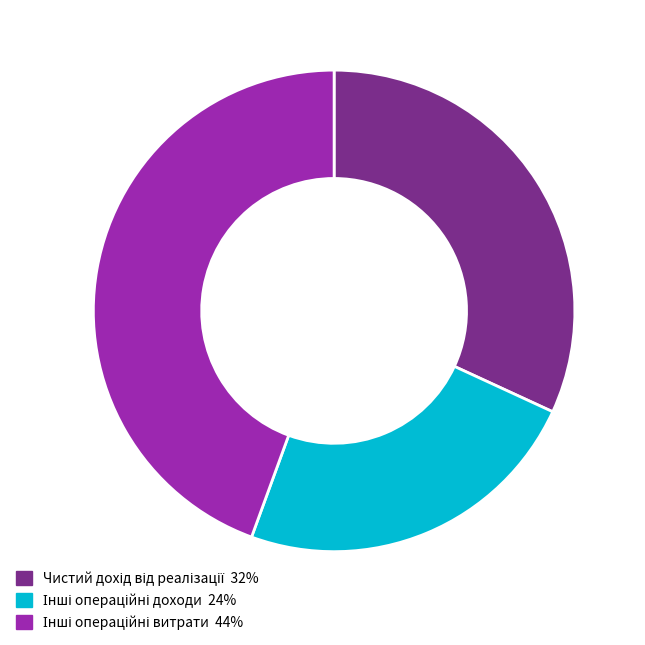

Does any single category account for the majority?

No